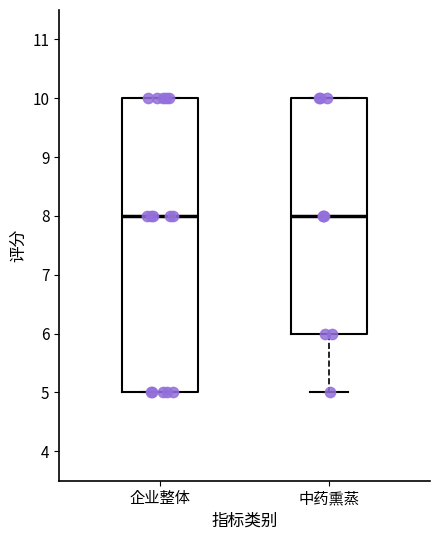

Reading left to right, read every box against the y-axis: the position of its median line, the range the box covers, and the ends of its whiskers. The values are not printed on the chart, so give them approximately, as read against the axis.

企业整体: median 8, box 5 to 10, whiskers 5 to 10
中药熏蒸: median 8, box 6 to 10, whiskers 5 to 10